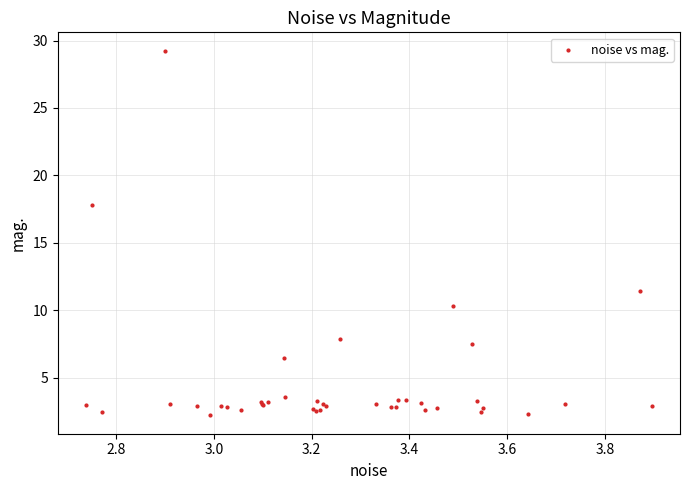

What Y value in the scatter plot is closest to 15?

17.8